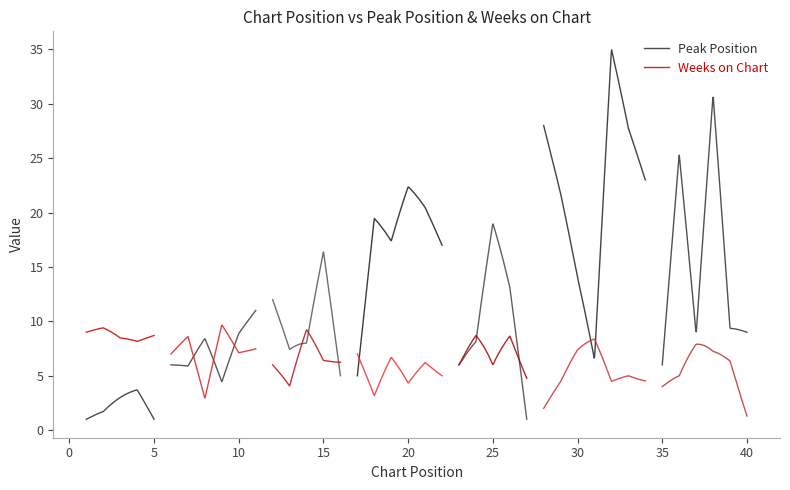

True or false: Peak Position and Weeks on Chart cross at least once.

False